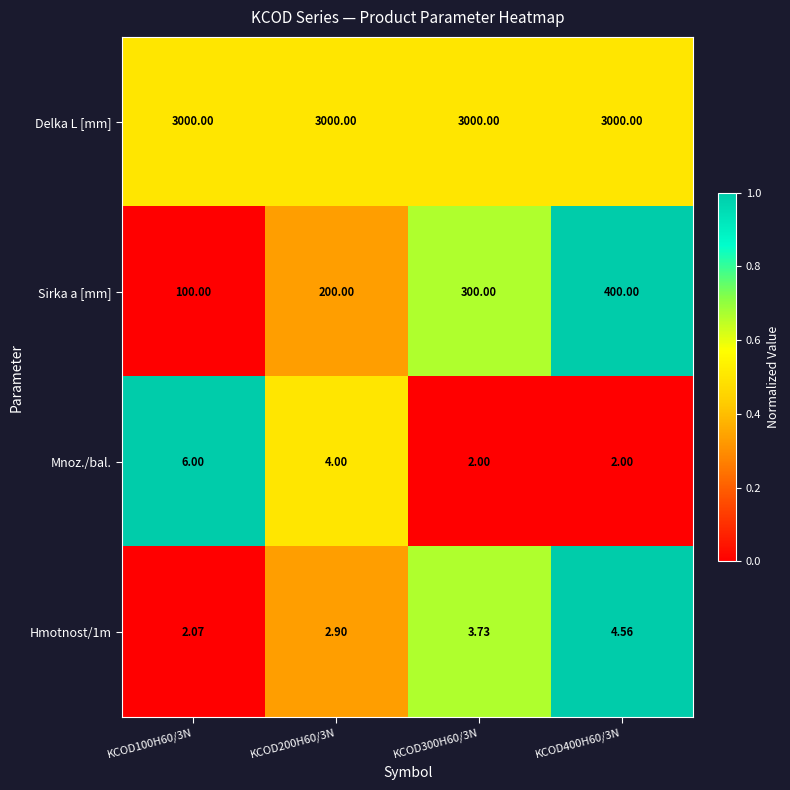

Is the value of Mnoz./bal. at KCOD400H60/3N greater than the value of Delka L [mm] at KCOD300H60/3N?

No